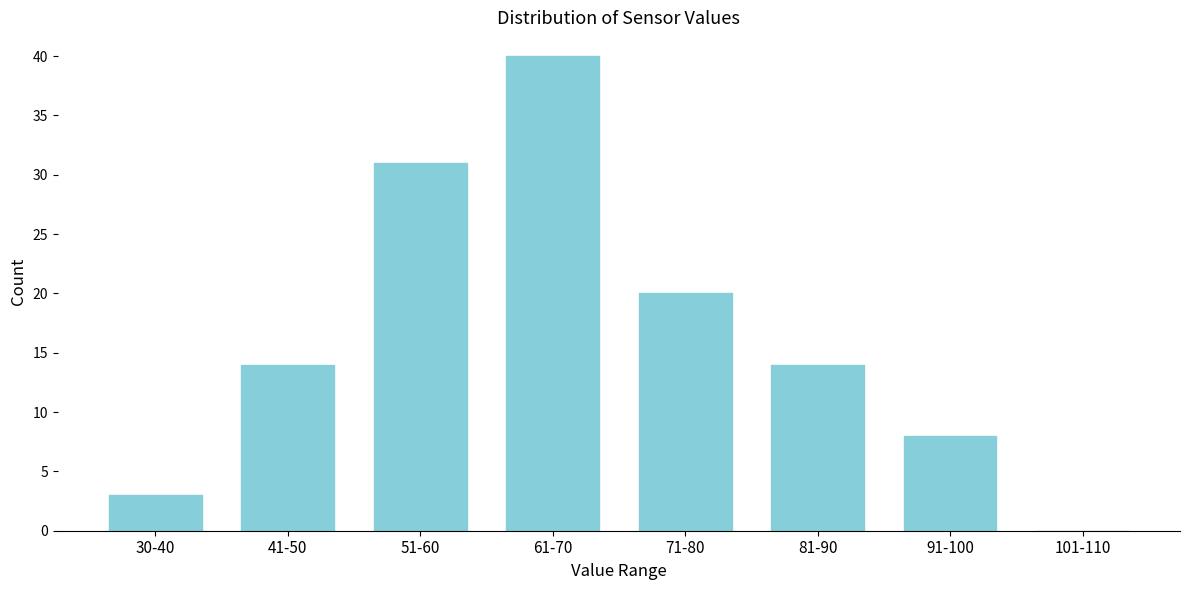

Reading left to right, transcribe all the data shown in this chart.

30-40=3	41-50=14	51-60=31	61-70=40	71-80=20	81-90=14	91-100=8	101-110=0